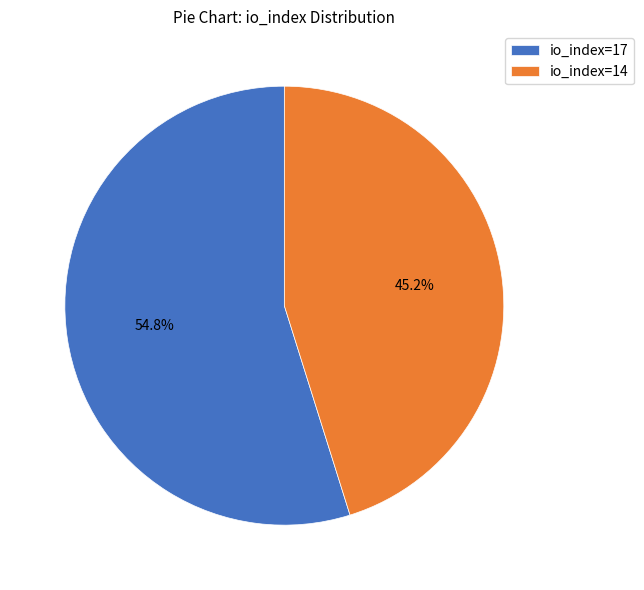

Which has a higher value, io_index=17 or io_index=14?

io_index=17